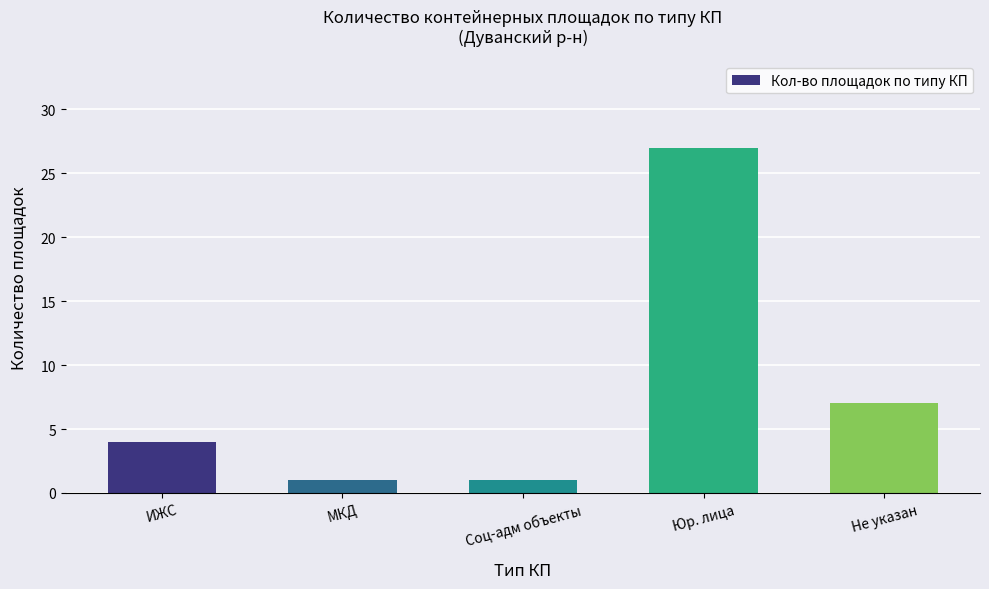

Which has a higher value, ИЖС or Соц-адм объекты?

ИЖС